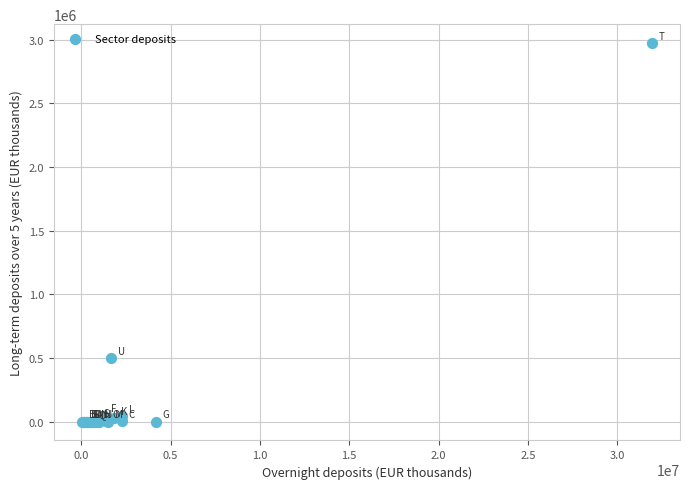

What Y value in the scatter plot is closest to 1486142?

500617